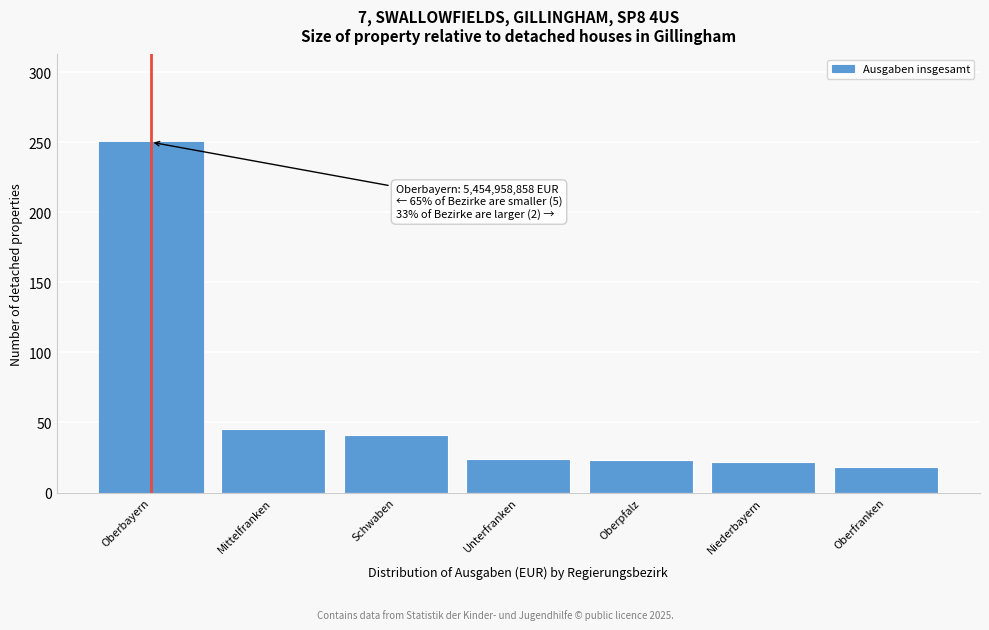

Between Schwaben and Oberpfalz, which is larger?

Schwaben